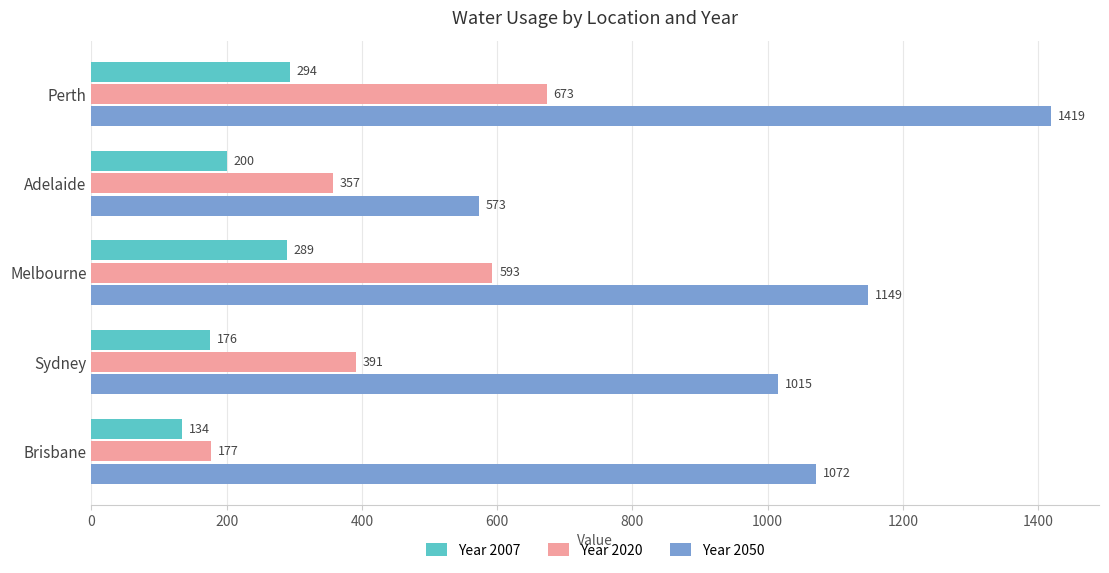

What is the minimum value for Year 2020?

177